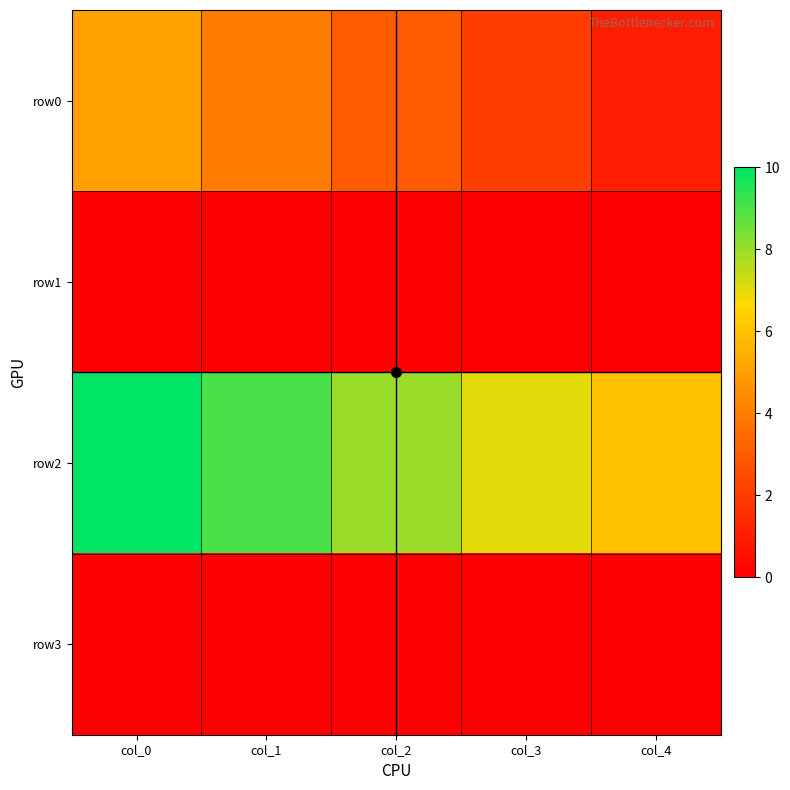

Reading left to right, transcribe all the data shown in this chart.

row0: col_0=5	col_1=4	col_2=3	col_3=2	col_4=1
row1: col_0=0	col_1=0	col_2=0	col_3=0	col_4=0
row2: col_0=10	col_1=9	col_2=8	col_3=7	col_4=6
row3: col_0=0	col_1=0	col_2=0	col_3=0	col_4=0